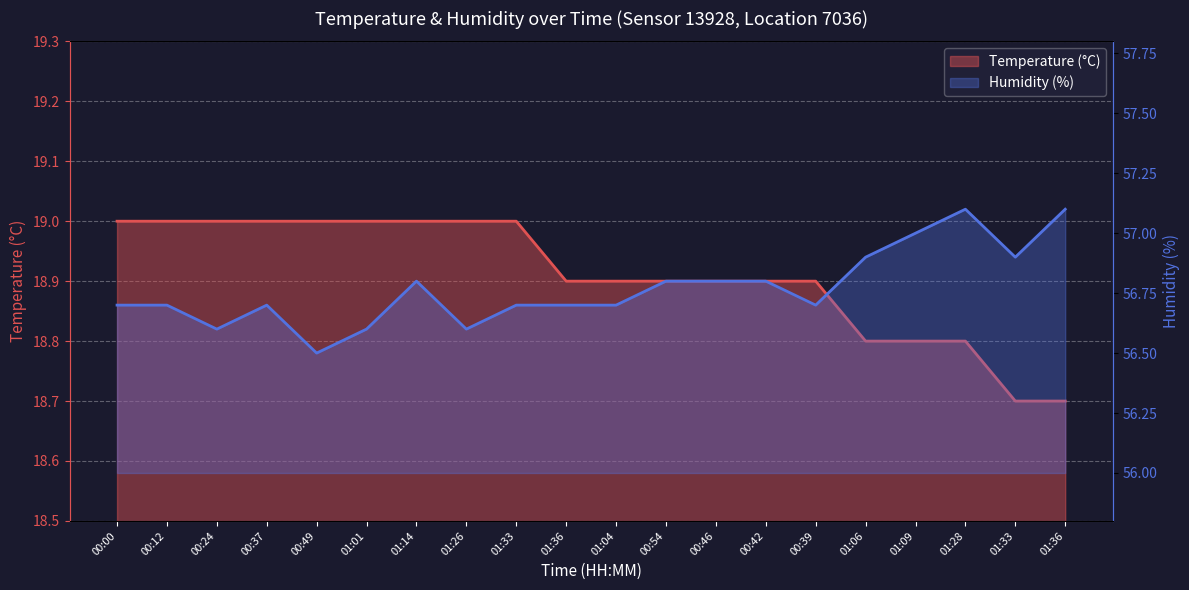

True or false: Humidity (%) and Temperature (°C) intersect in this chart.

False